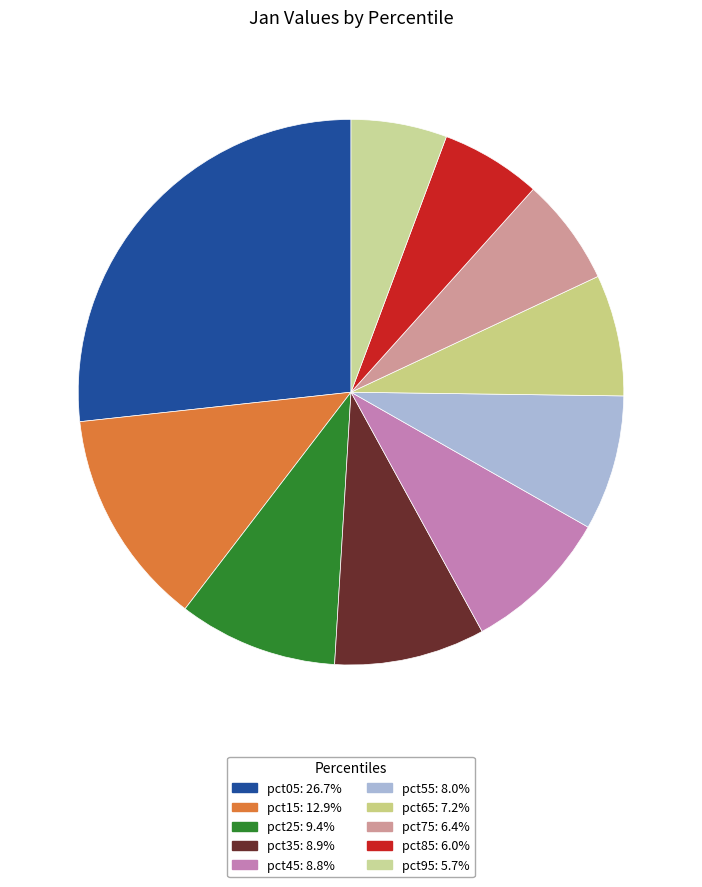

Does any single category account for the majority?

No